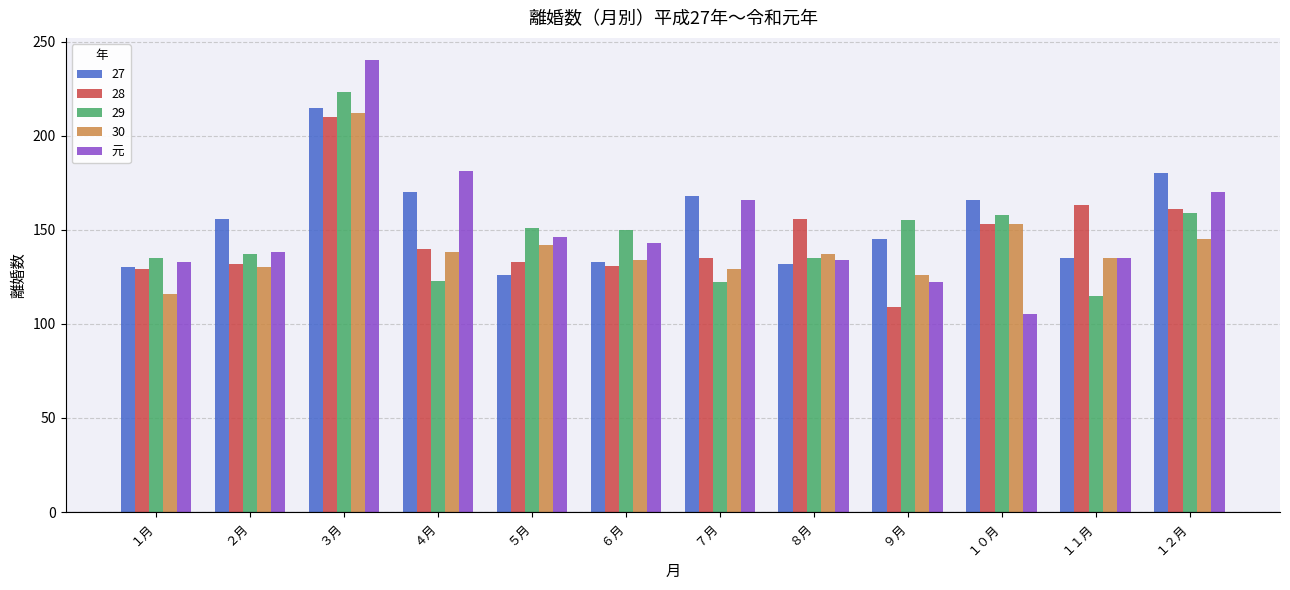

Which series has the widest spread of values?

元